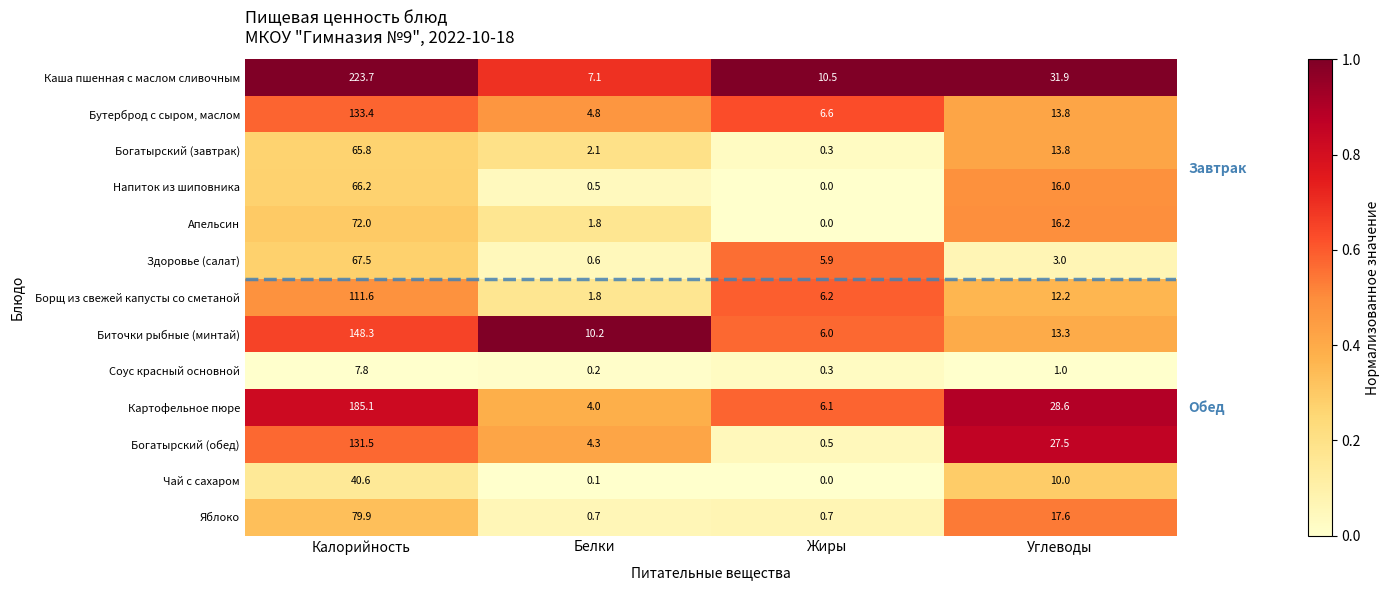

True or false: Каша пшенная с маслом сливочным has a value of 4.8 at Белки.

False